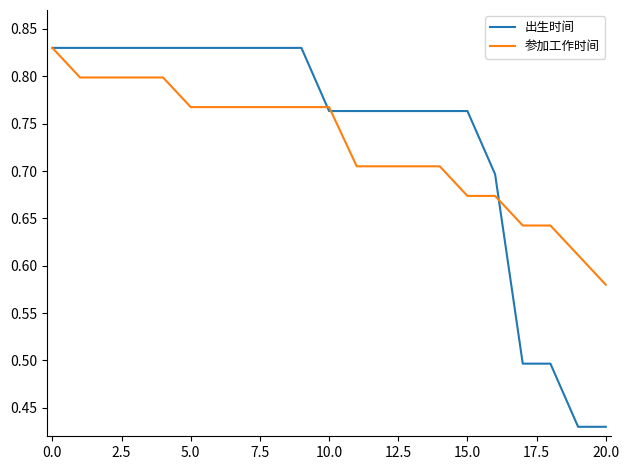

How many 出生时间 values are between 0 and 1?

21